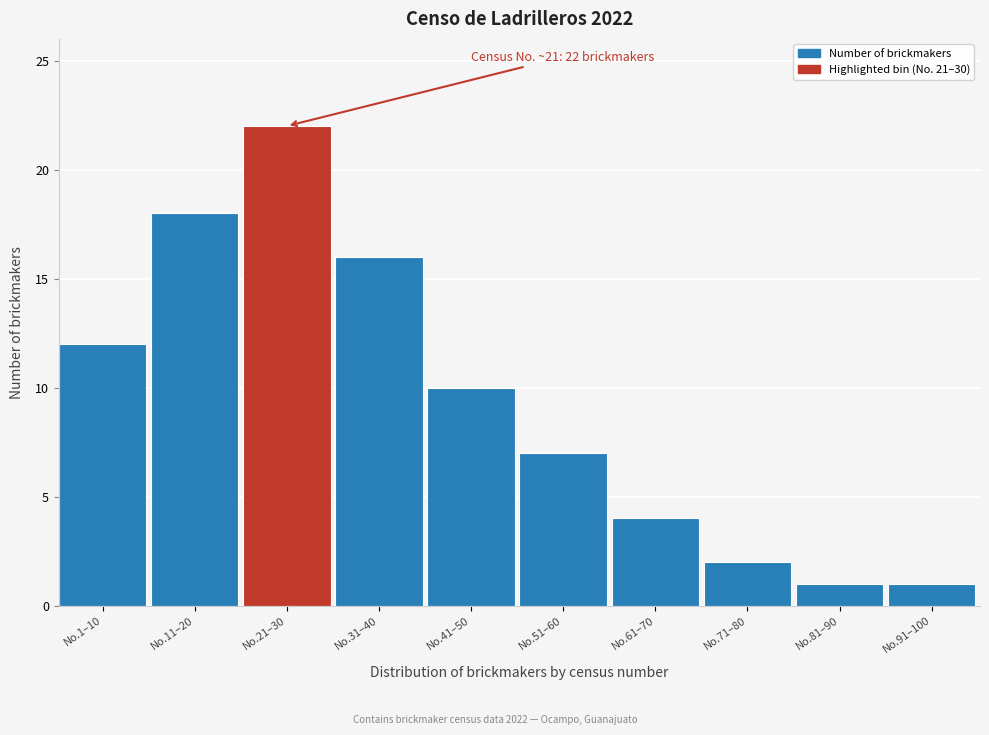

Reading left to right, what are all the values shown in this chart?

No.1–10=12	No.11–20=18	No.21–30=22	No.31–40=16	No.41–50=10	No.51–60=7	No.61–70=4	No.71–80=2	No.81–90=1	No.91–100=1